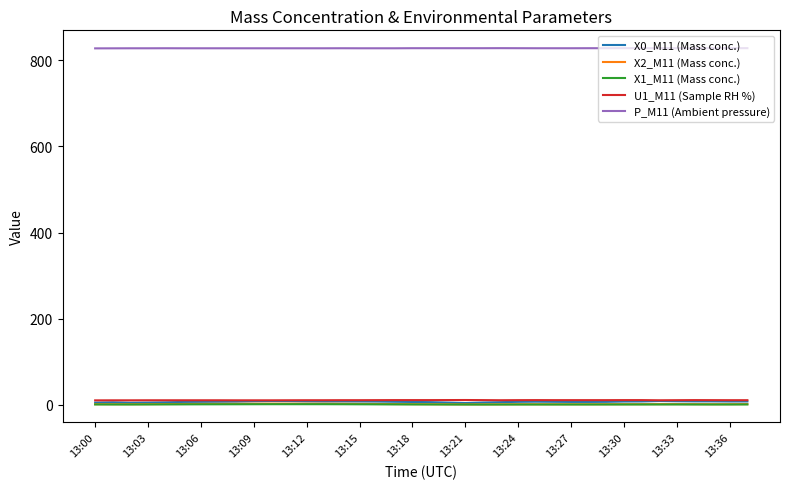

How many lines are shown in the chart?

5